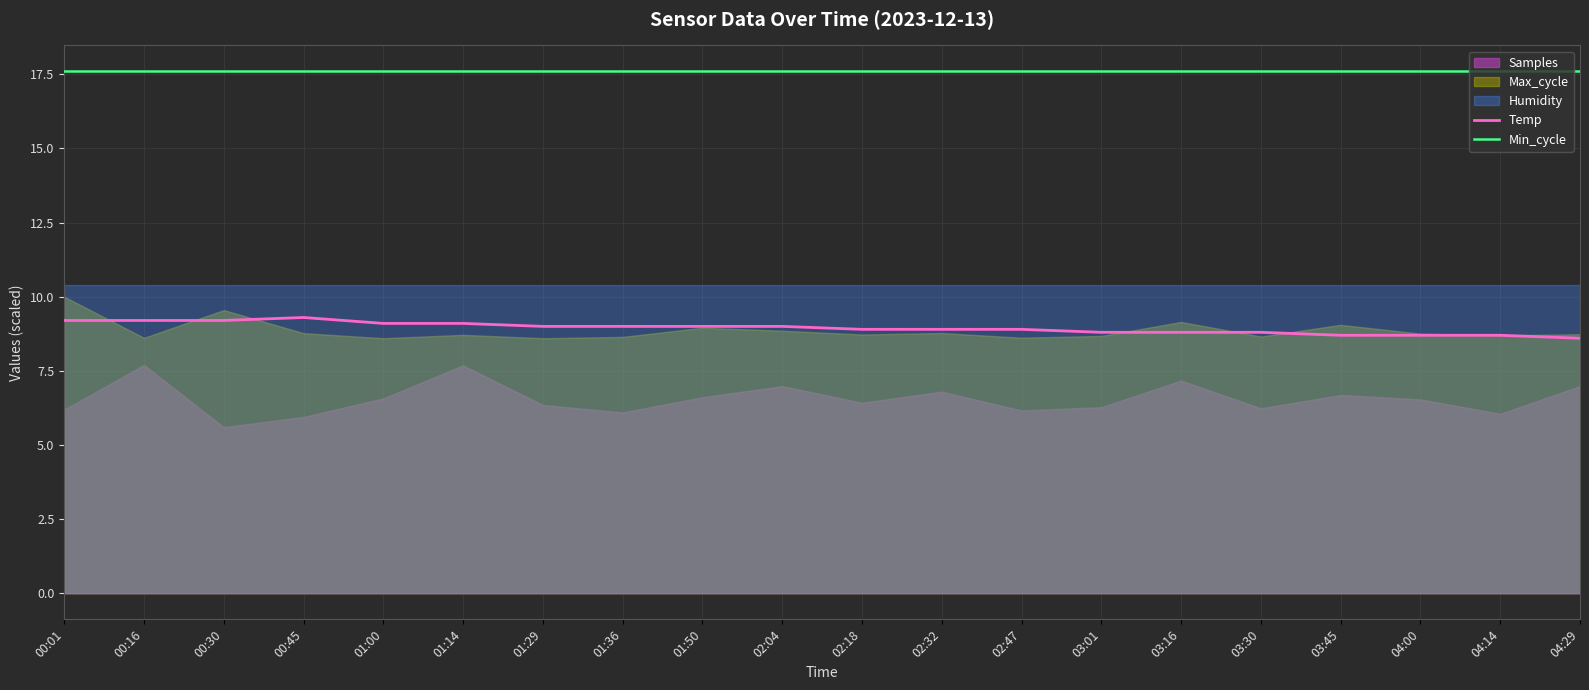

What position from the left is 01:14?

6